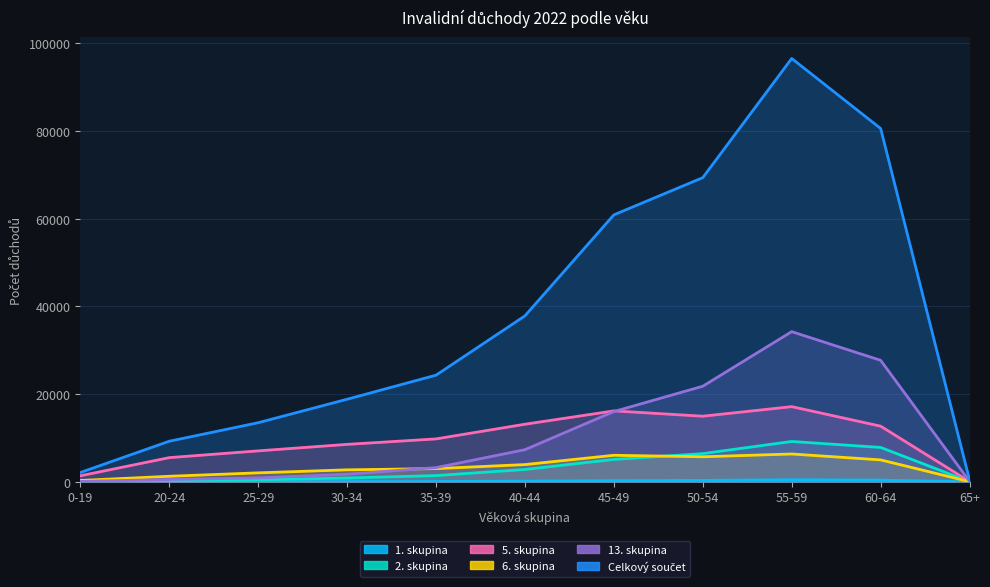

At which category is the sum across all series the highest?

55-59